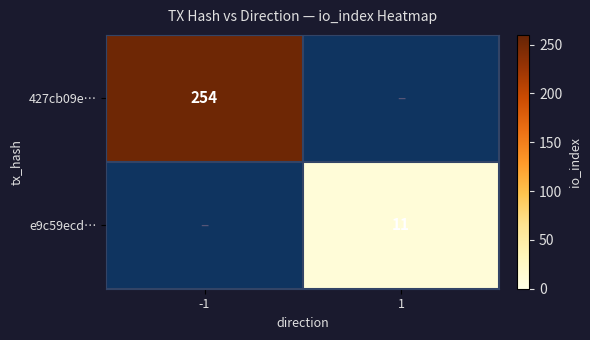

True or false: e9c59ecd… has a value of 4 at 1.

False